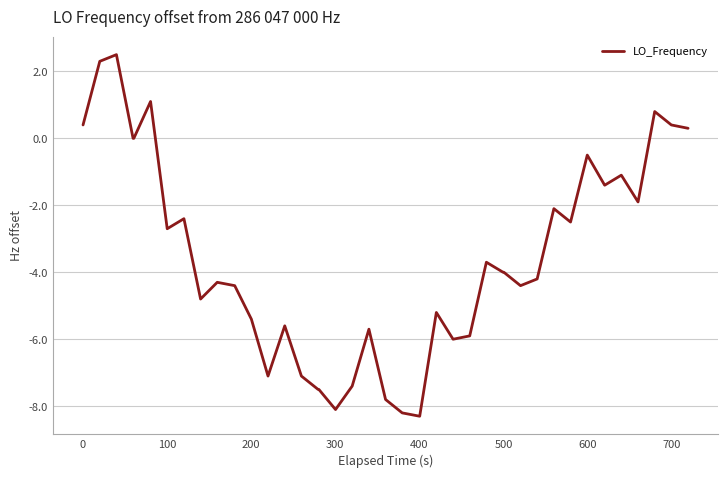

What is the average value?

-3.6